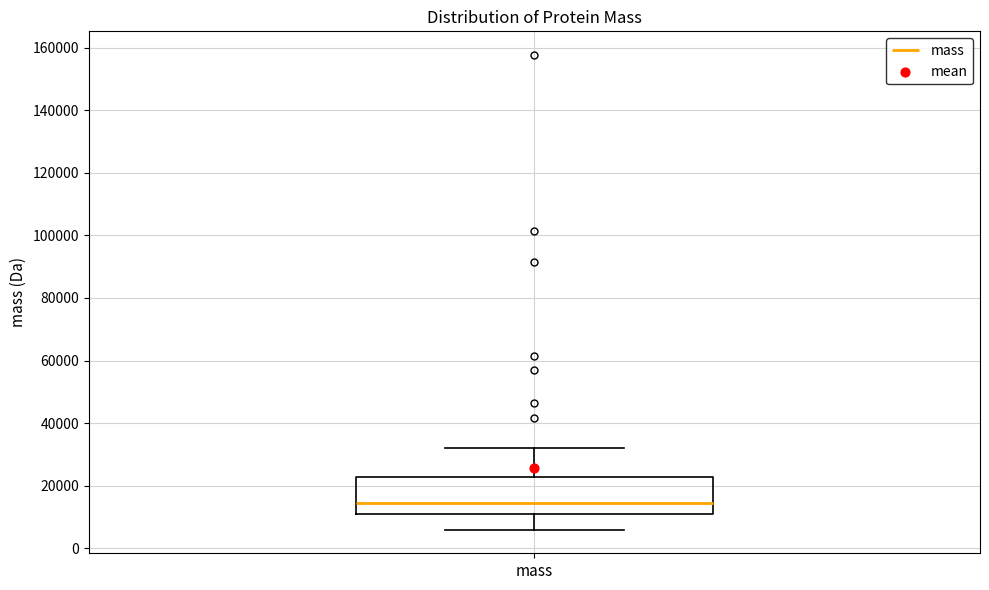

Where does the median line of the box for mass sit on the y-axis? The values are not printed on the chart, so give them approximately, as read against the axis.

14000